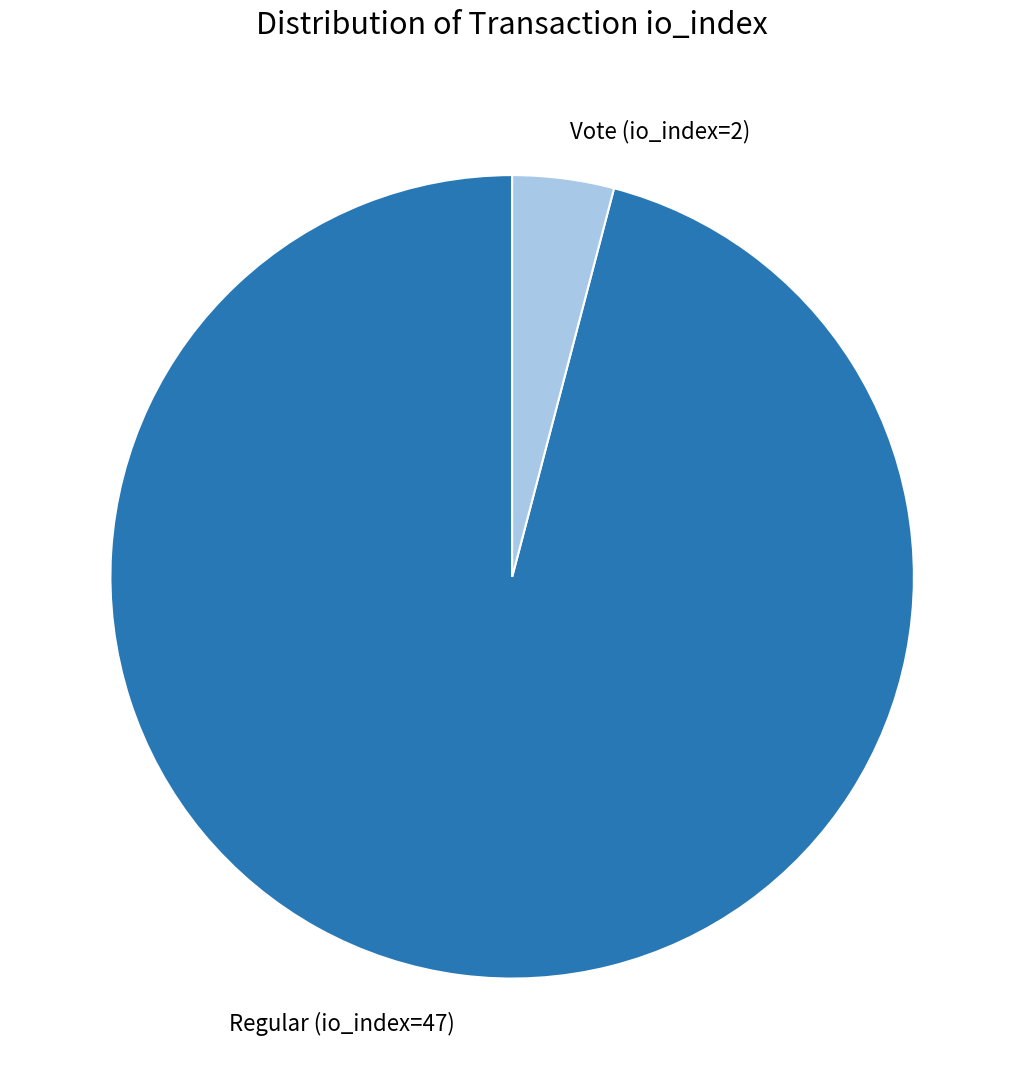

Which slice is the largest?

Regular (io_index=47)